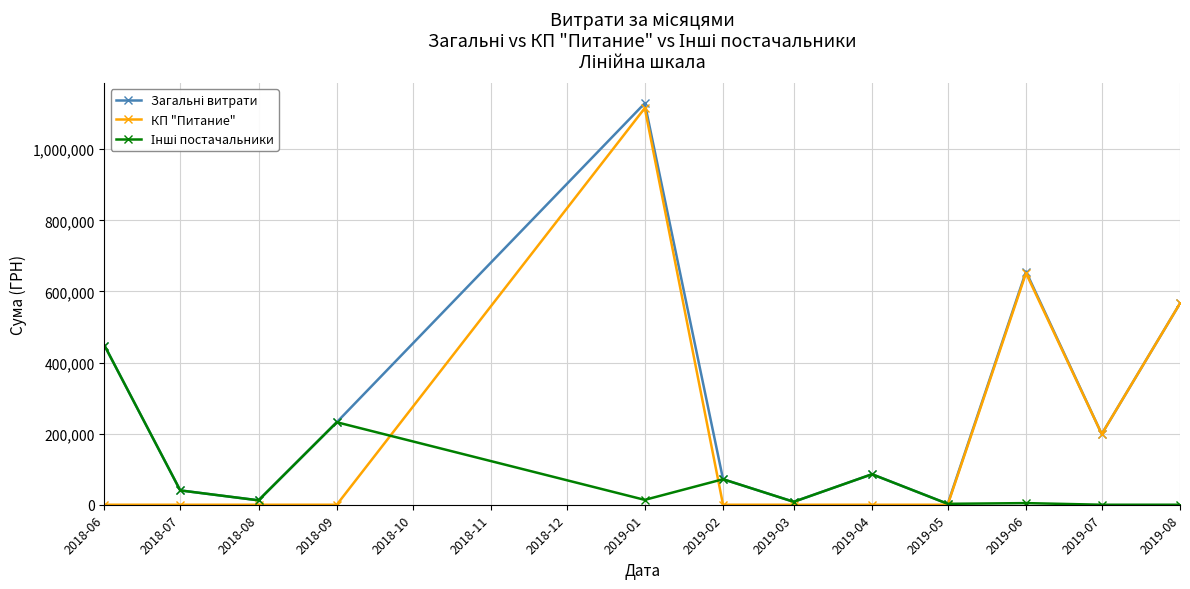

True or false: КП "Питание" has a value of 872309.2 at 2019-05.

False